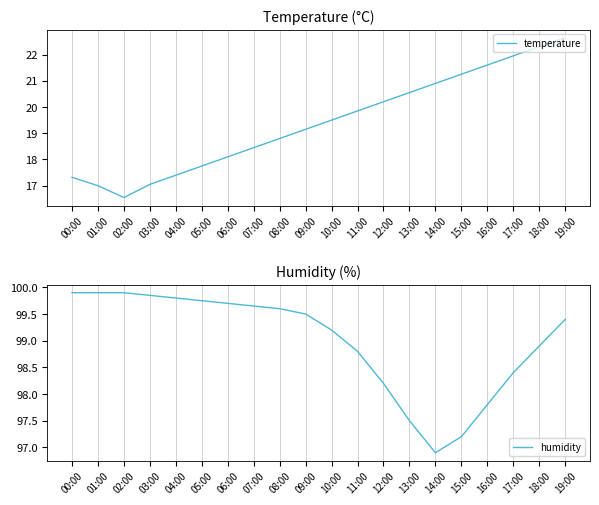

What position from the right is 16:00?

4